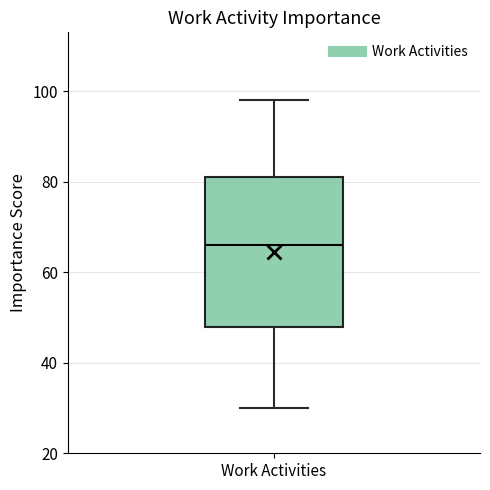

Transcribe this box plot: give where the median line is, the range the box spans, and where the two whiskers end, as read against the y-axis. The values are not printed on the chart, so give them approximately, as read against the axis.

median 66, box 48 to 82, whiskers 30 to 98